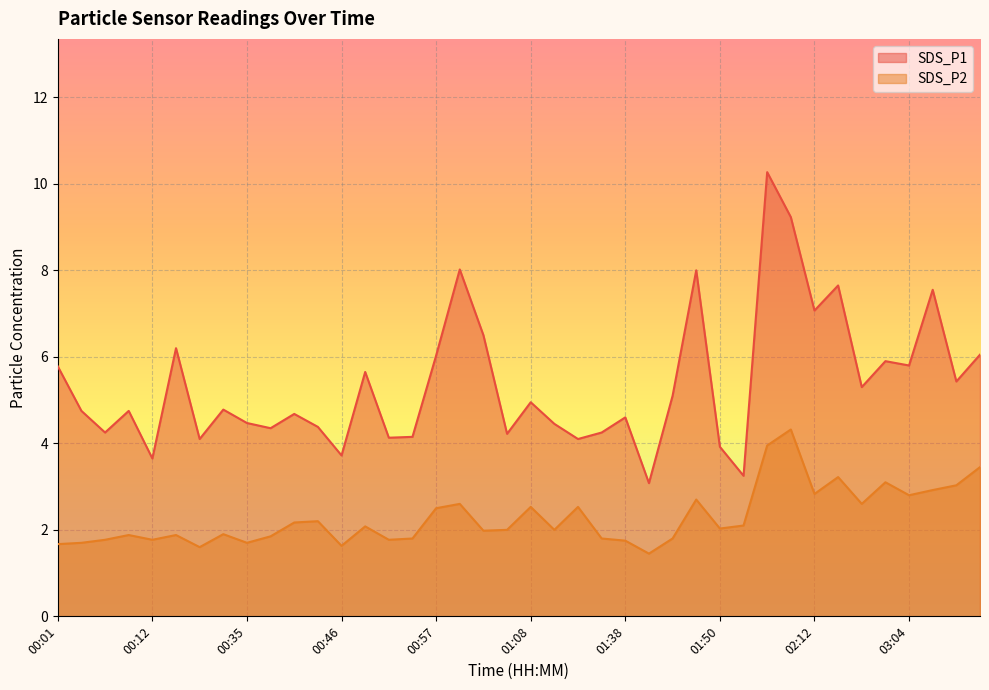

True or false: SDS_P2 and SDS_P1 intersect in this chart.

False